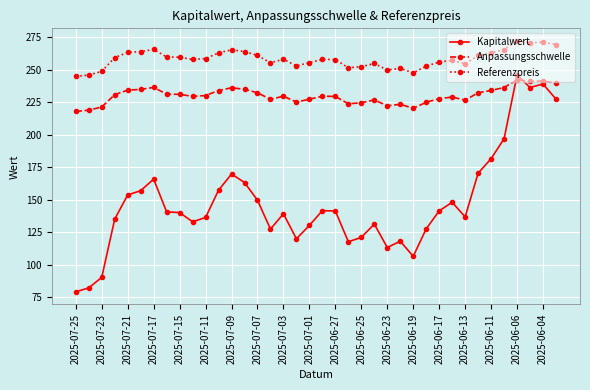

What is the maximum value for Anpassungsschwelle?

242.4